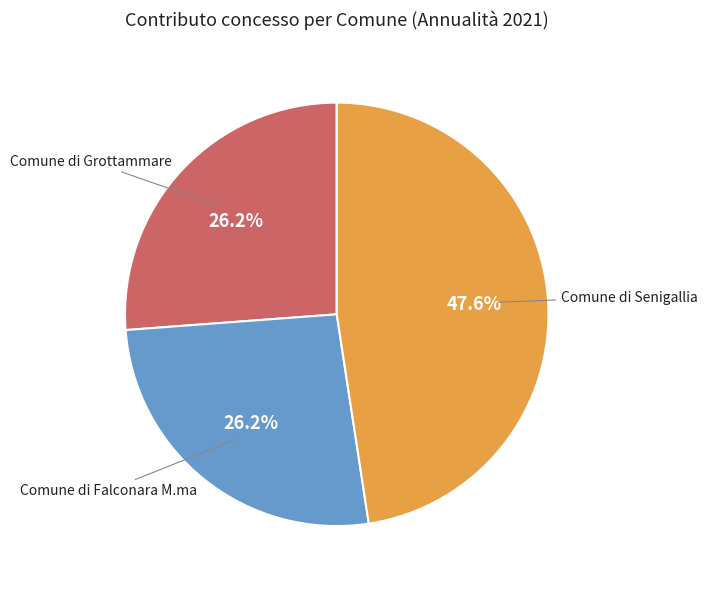

Which category has the biggest portion of the pie?

Comune di Senigallia